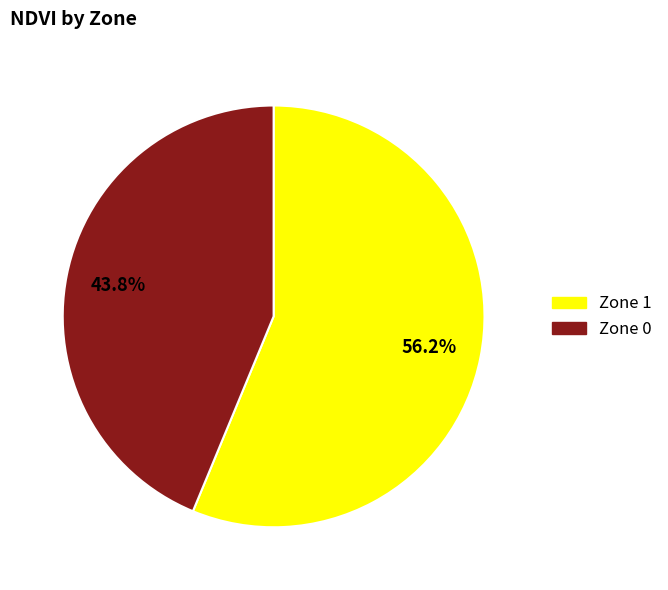

To the nearest percent, what portion does Zone 0 represent?

44%